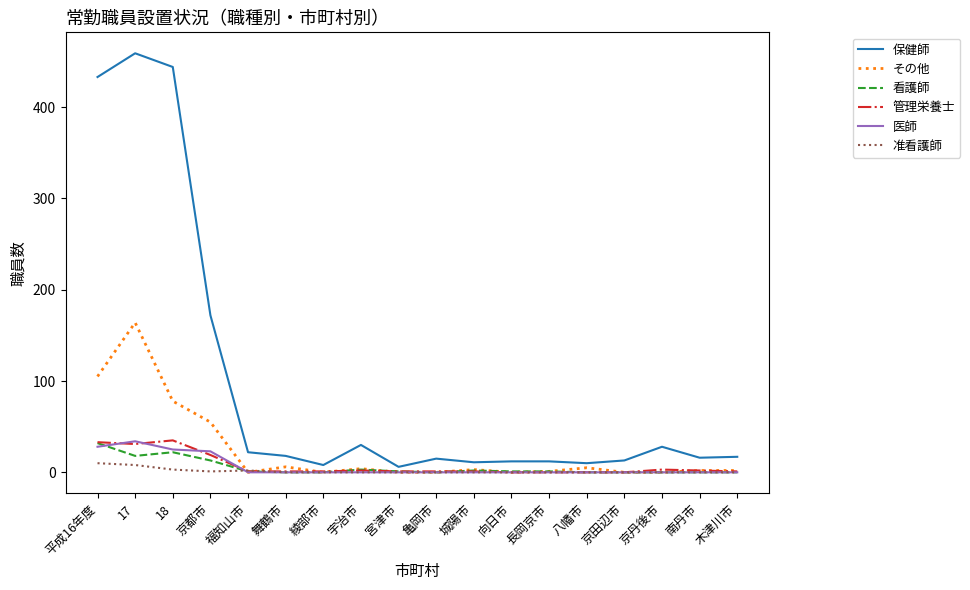

Where is 管理栄養士 nearest to the value 17?

京都市